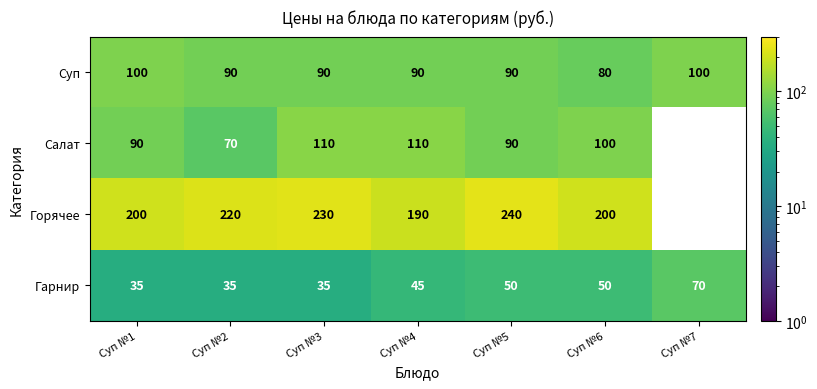

How many Гарнир values are between 35 and 50?

6